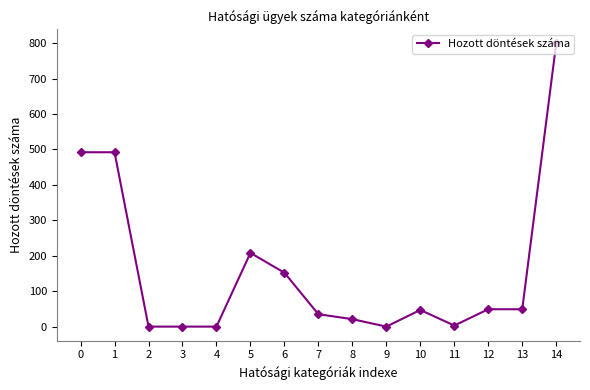

What is the change in value from 3 to 5?

+208